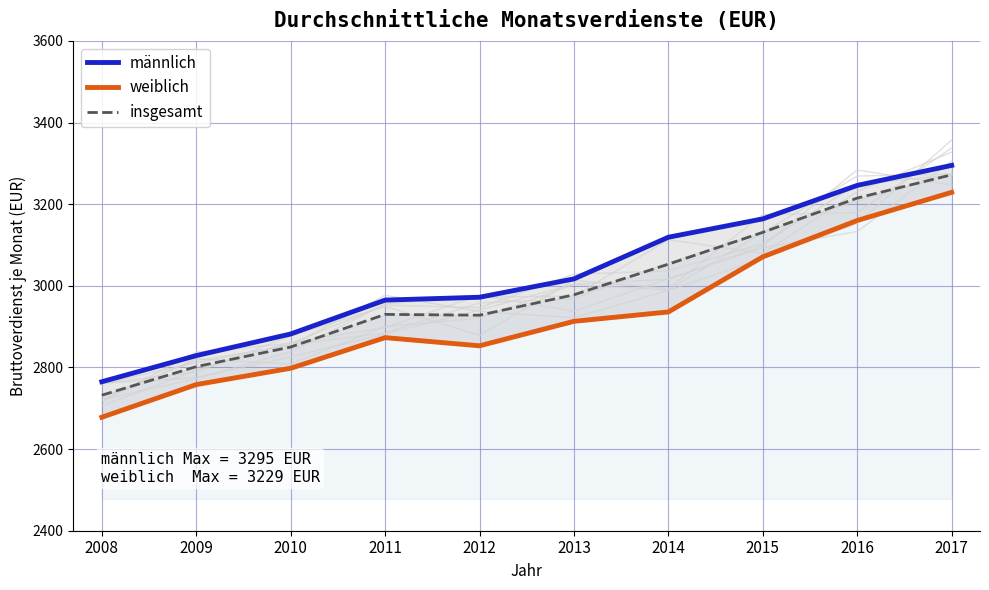

At 2009, list the series in order from smallest to largest.

weiblich, insgesamt, männlich